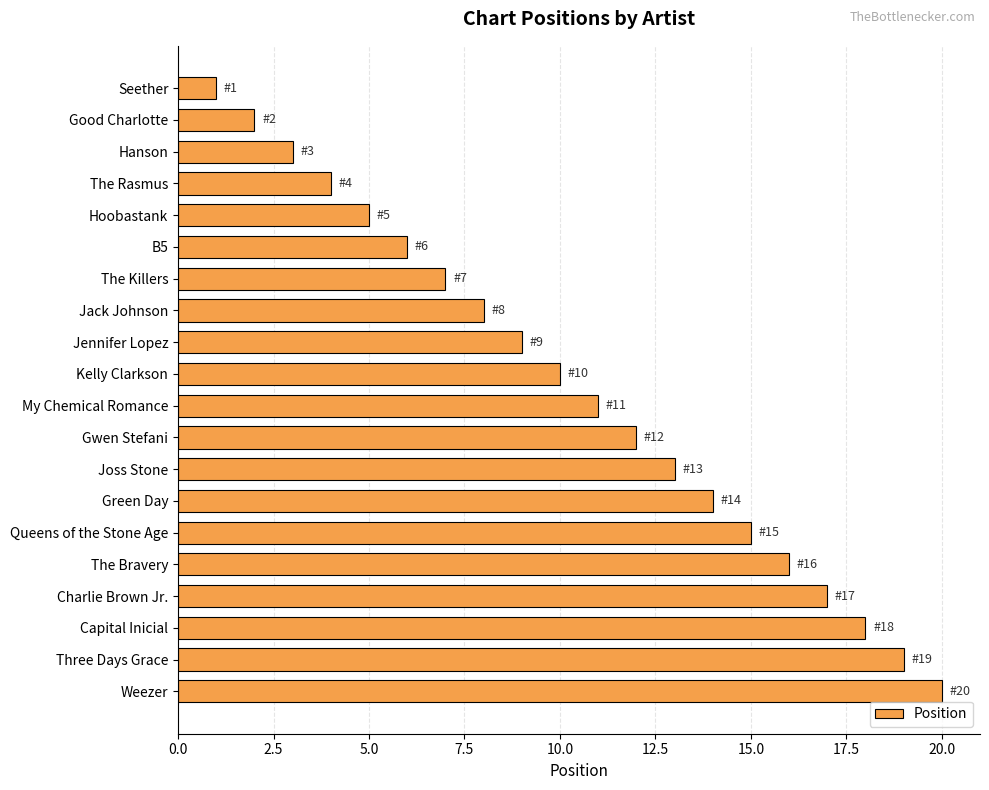

Read the value at The Bravery.

16